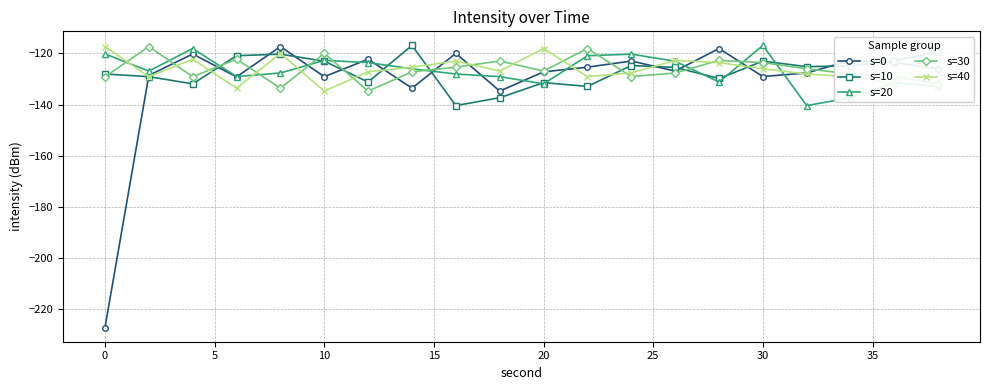

What is the maximum value shown in the chart?

-116.9